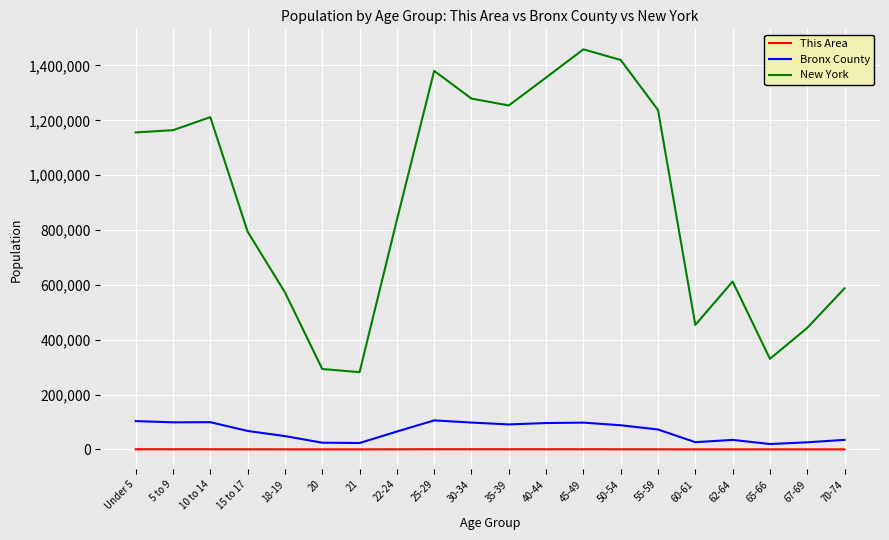

Rank the series at 55-59 from highest to lowest value.

New York, Bronx County, This Area